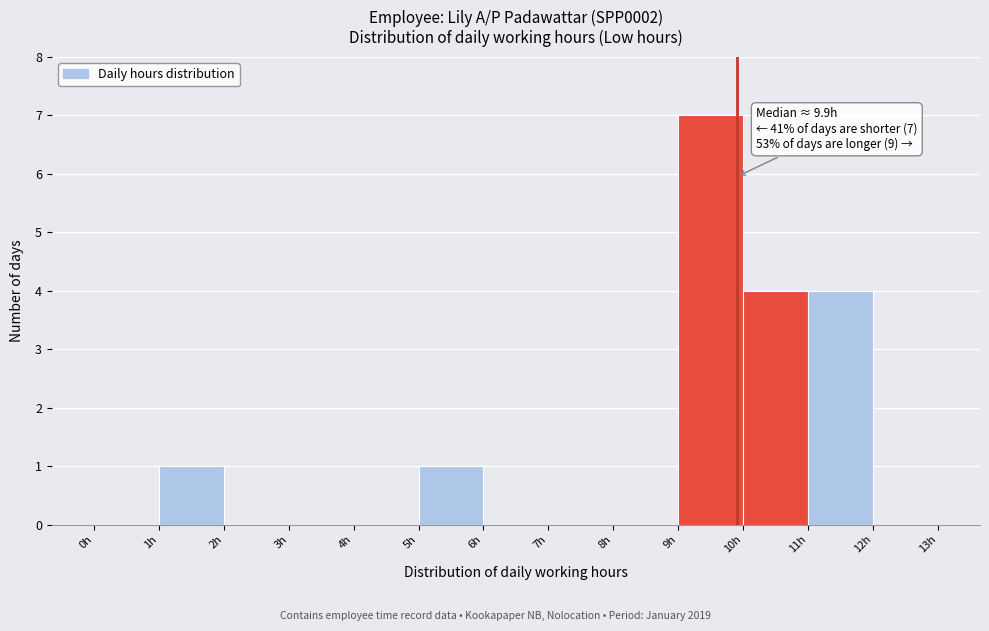

Which range on the x-axis has the tallest bar?

9 to 10